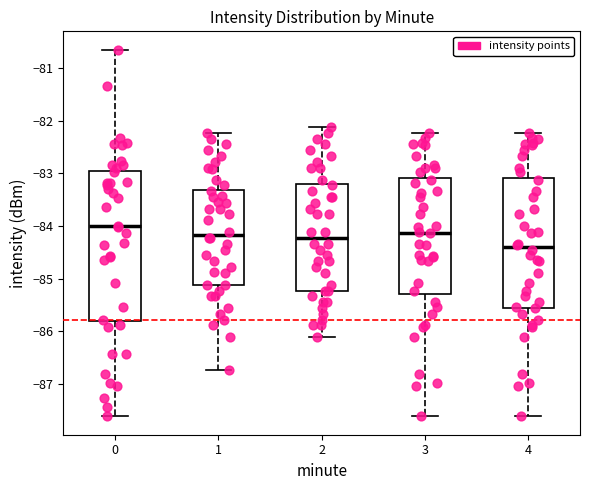

Where does the median line of the box at x = 2 sit on the y-axis? The values are not printed on the chart, so give them approximately, as read against the axis.

-84.2